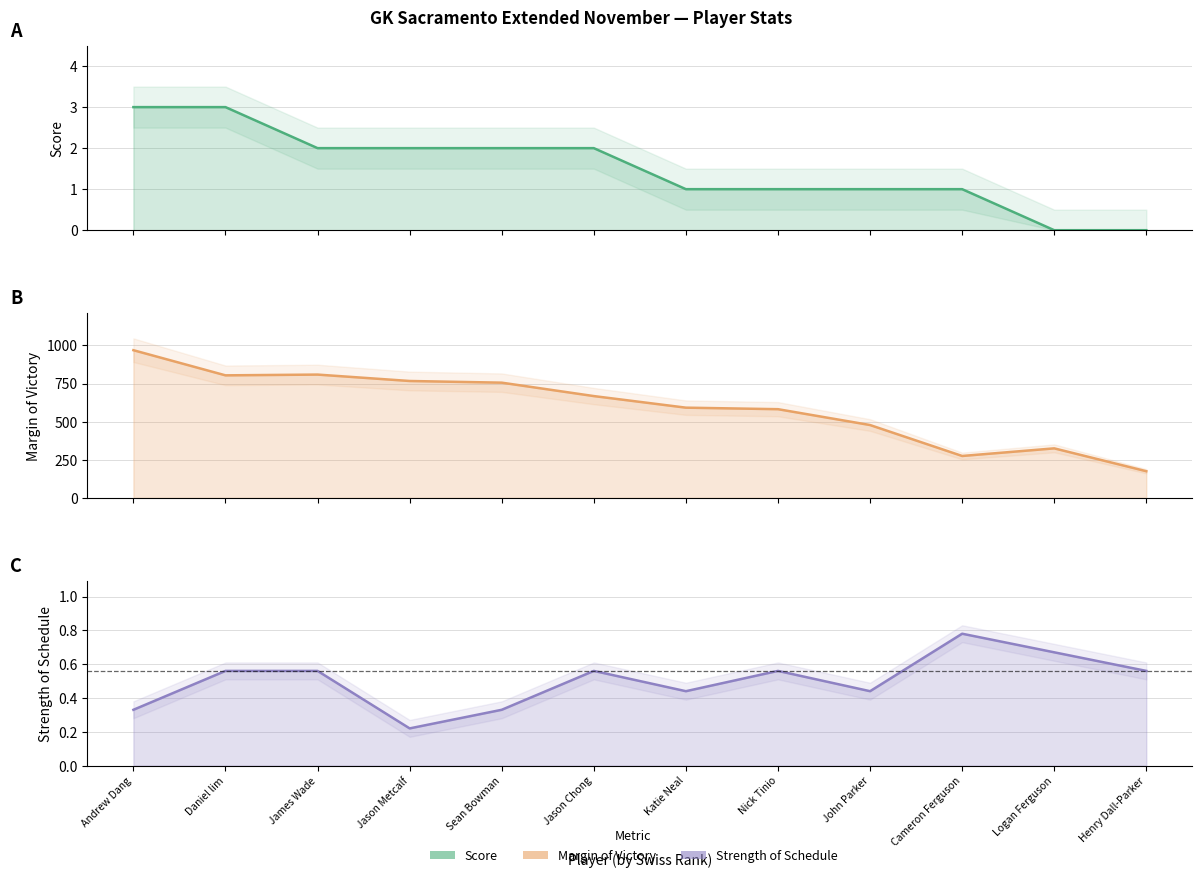

Rank the categories by score value from lowest to highest.

Logan Ferguson, Henry Dall-Parker, Katie Neal, Nick Tinio, John Parker, Cameron Ferguson, James Wade, Jason Metcalf, Sean Bowman, Jason Chong, Andrew Dang, Daniel lim